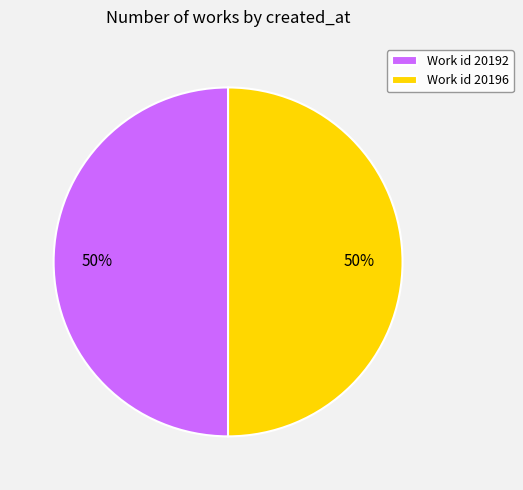

Is it true that Work id 20192 is 43% of the pie?

False